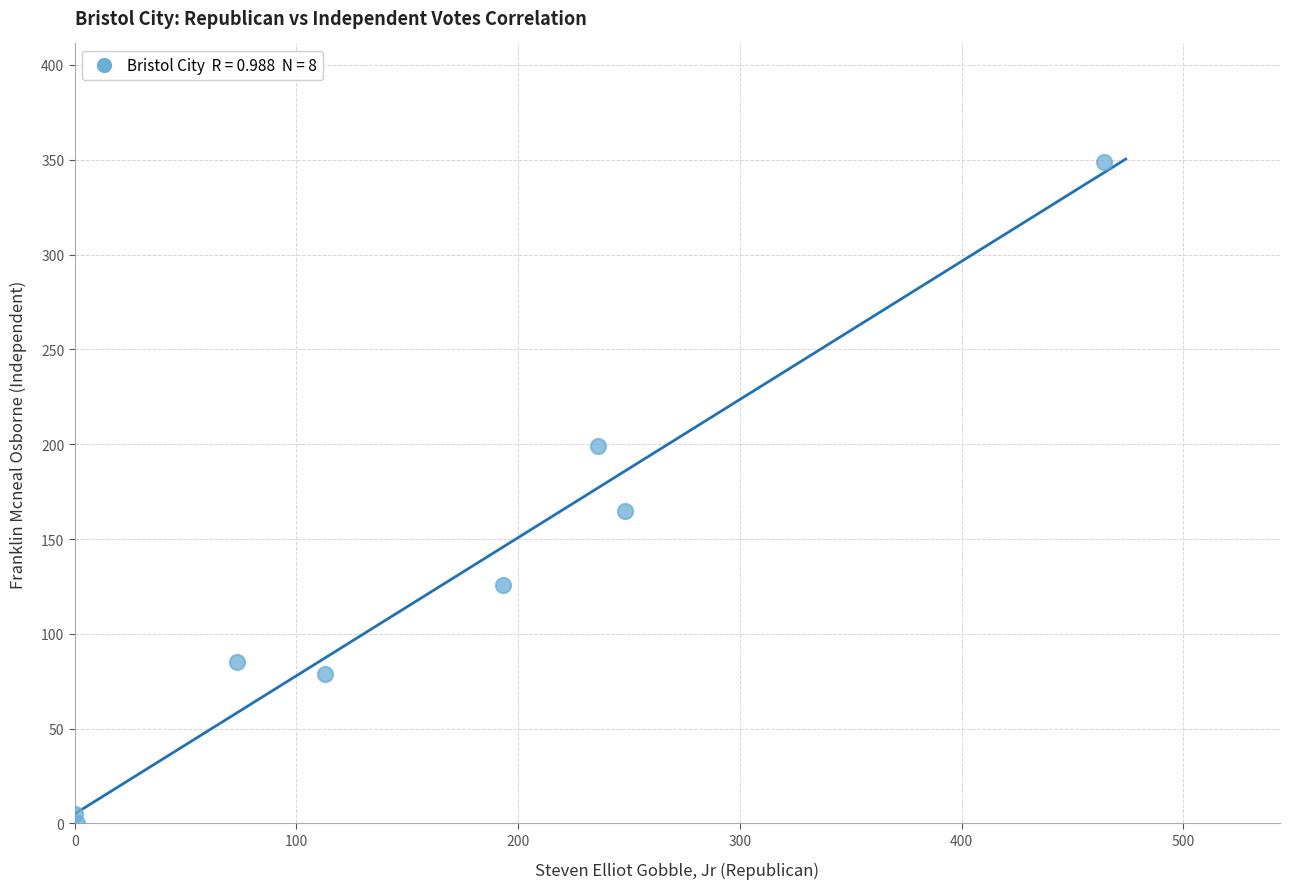

What is the range of Y values (max minus min)?

349